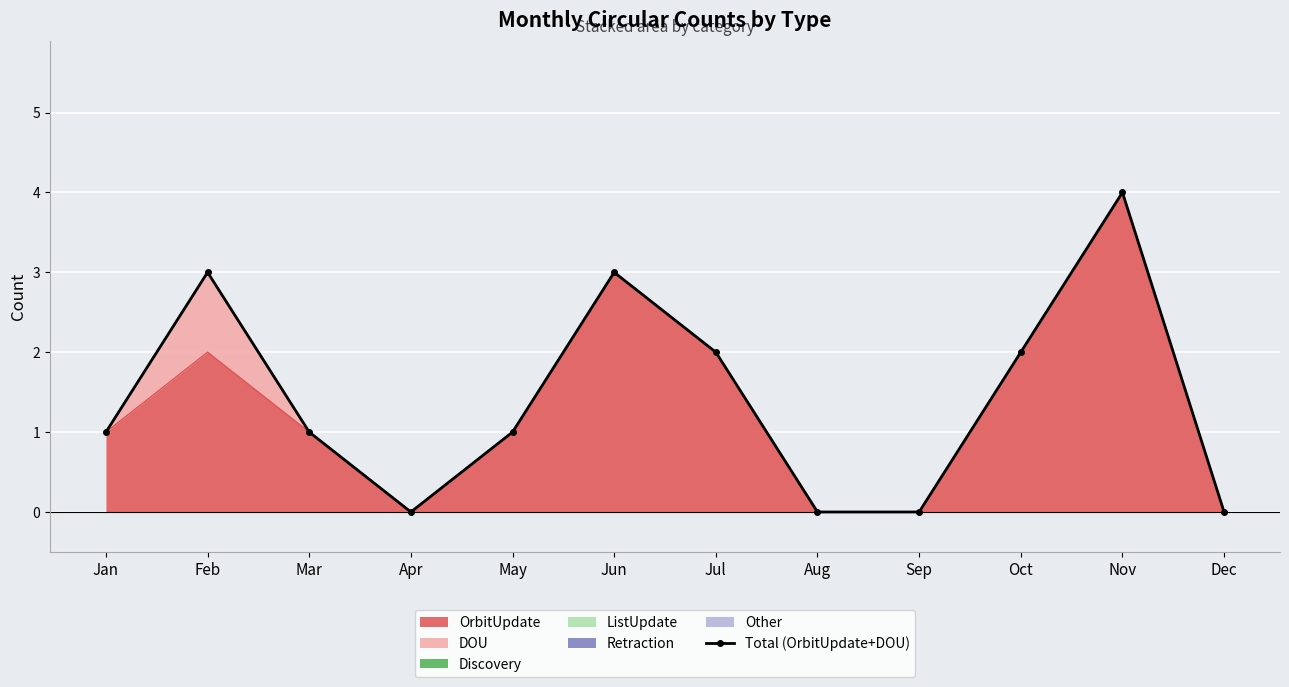

The value at Oct is 3. True or false?

False